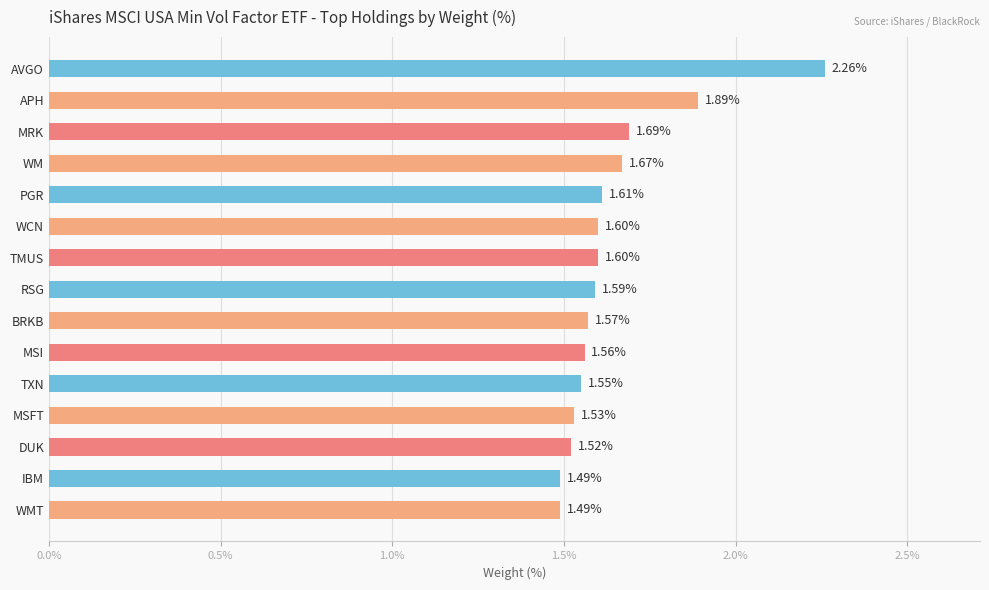

What is the difference between the second highest and second lowest values?

0.4